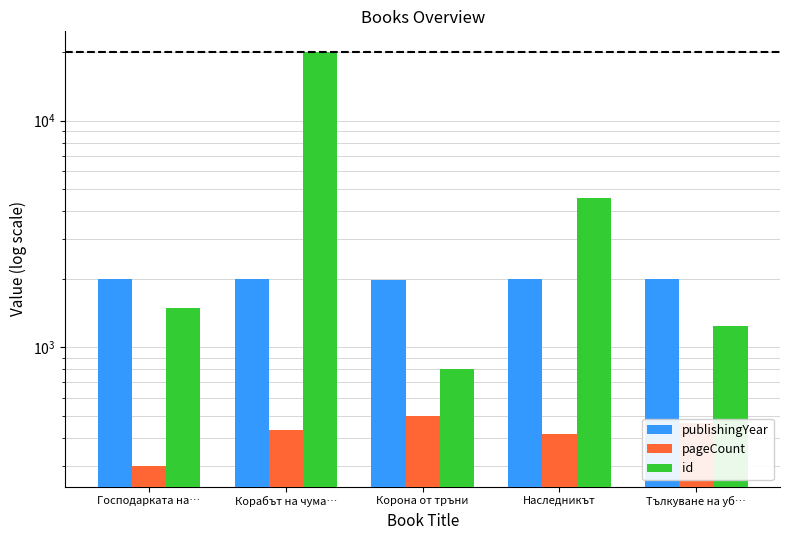

What is the difference between the highest and lowest values at Господарката на…?

1710